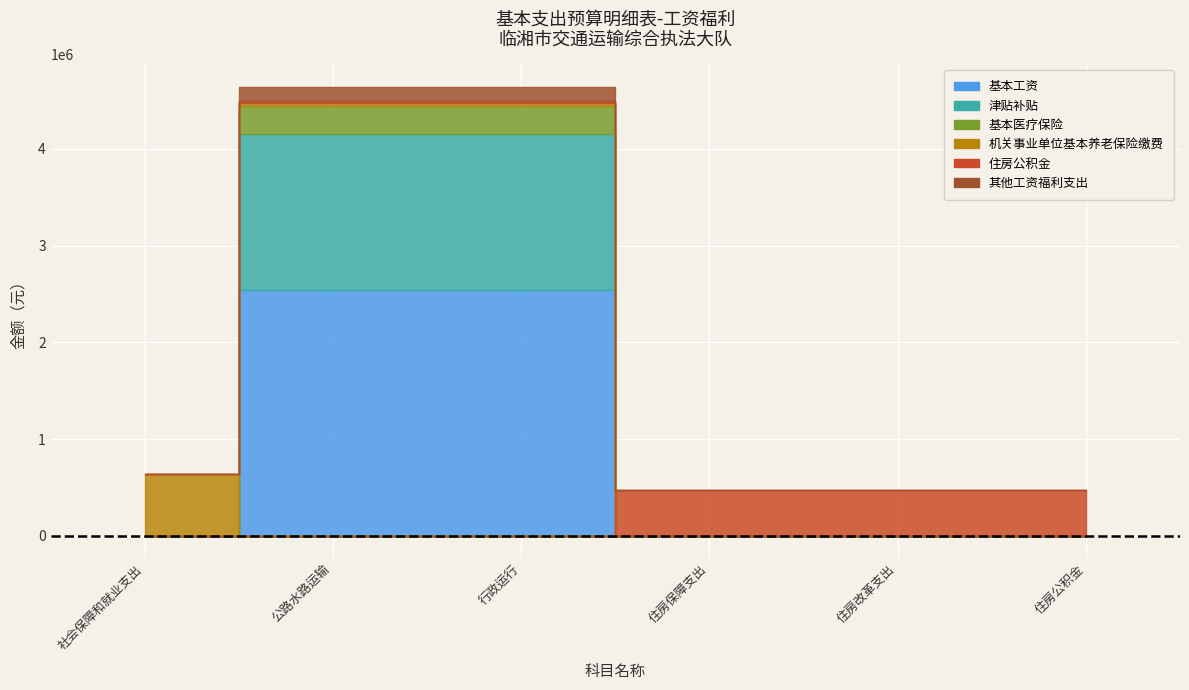

Does the chart display data point markers on the line(s)?

No